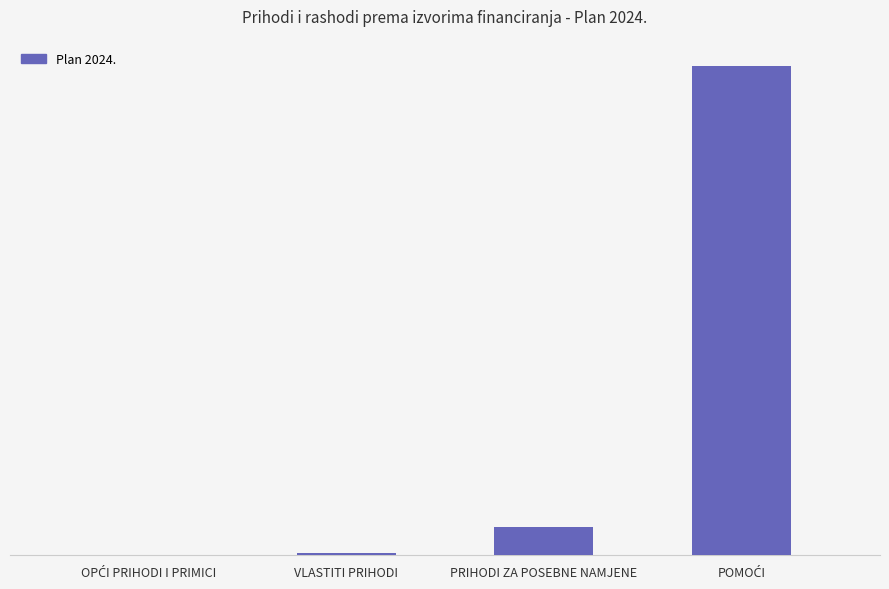

Where is the data nearest to the value 444070?

PRIHODI ZA POSEBNE NAMJENE